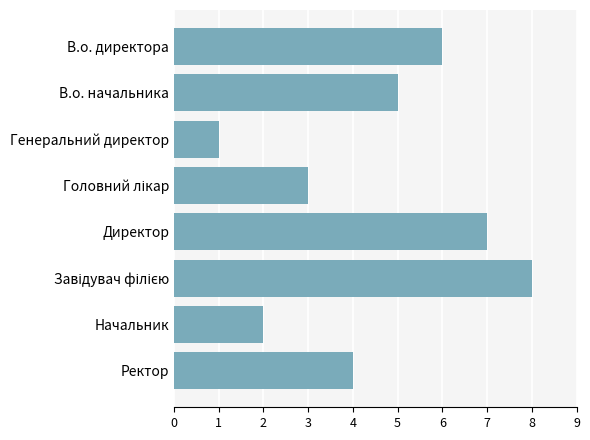

What position from the bottom is Генеральний директор?

6